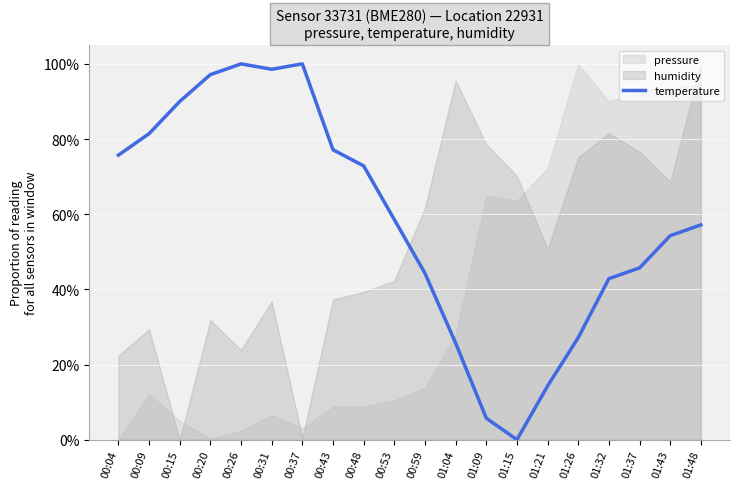

Rank the categories by value from lowest to highest.

01:15, 01:09, 01:21, 01:04, 01:26, 01:32, 00:59, 01:37, 01:43, 01:48, 00:53, 00:48, 00:04, 00:43, 00:09, 00:15, 00:20, 00:31, 00:26, 00:37